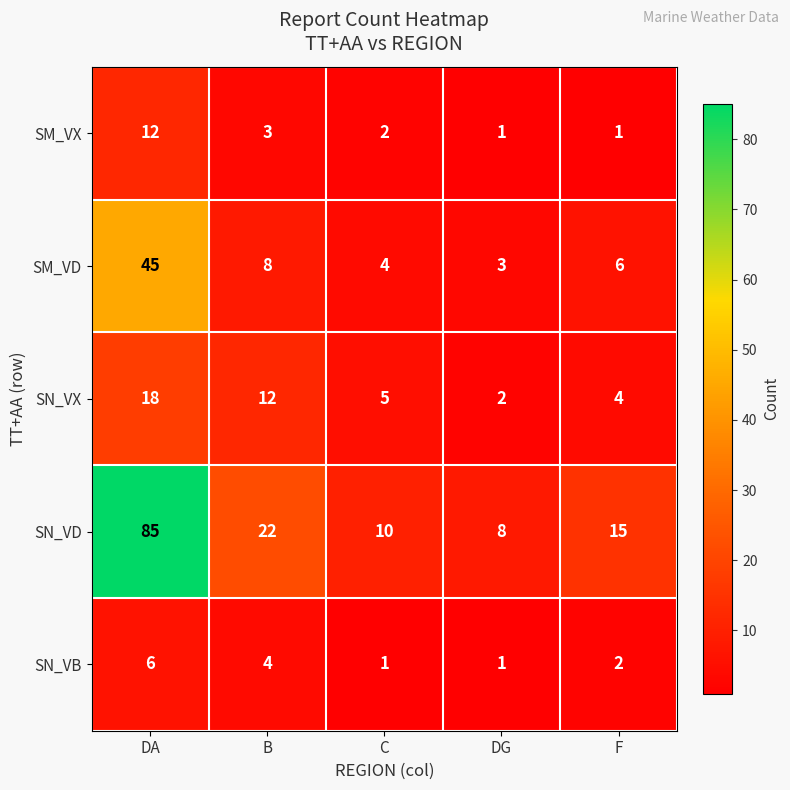

What is the difference between the maximum and minimum values in the SM_VD series?

42